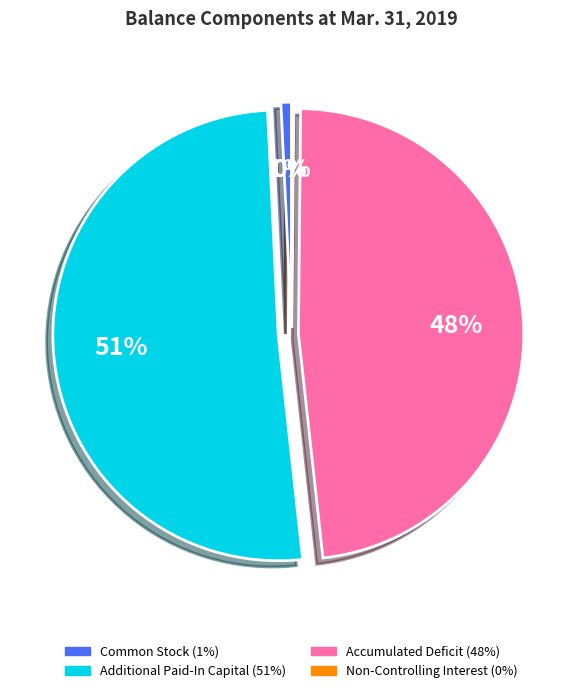

To the nearest percent, what percentage of the pie is Common Stock?

1%